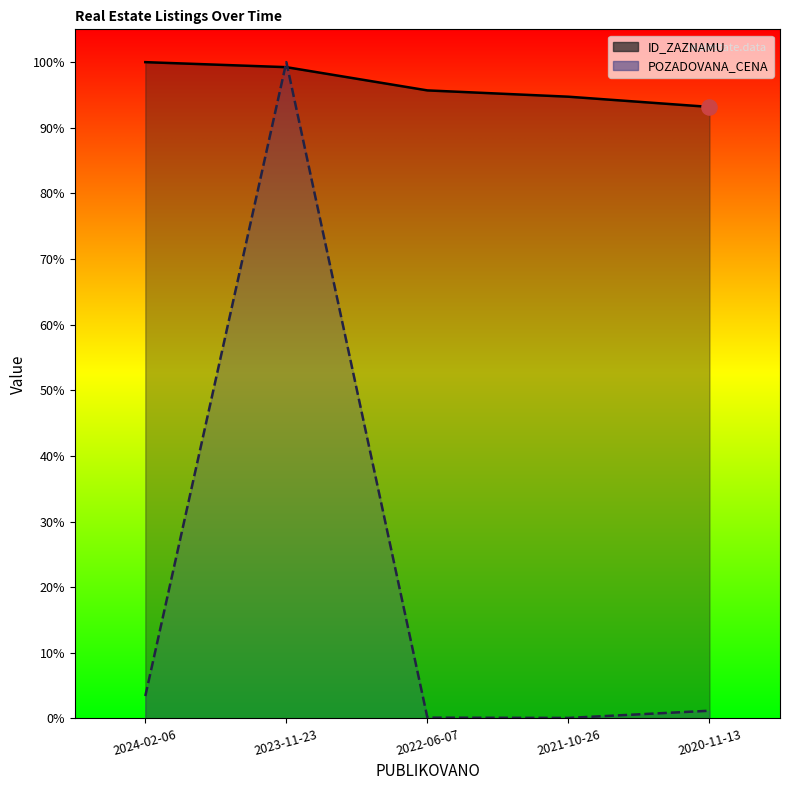

At which category is the sum across all series the highest?

2023-11-23